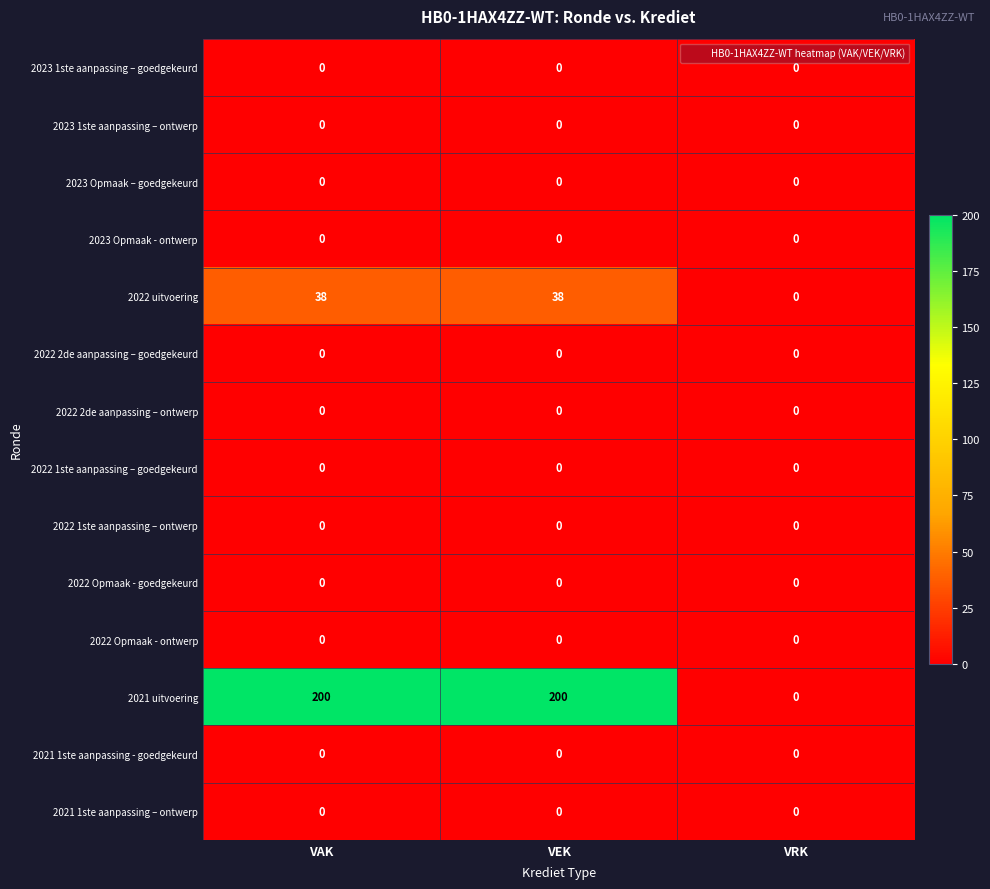

What is the greatest value displayed?

200